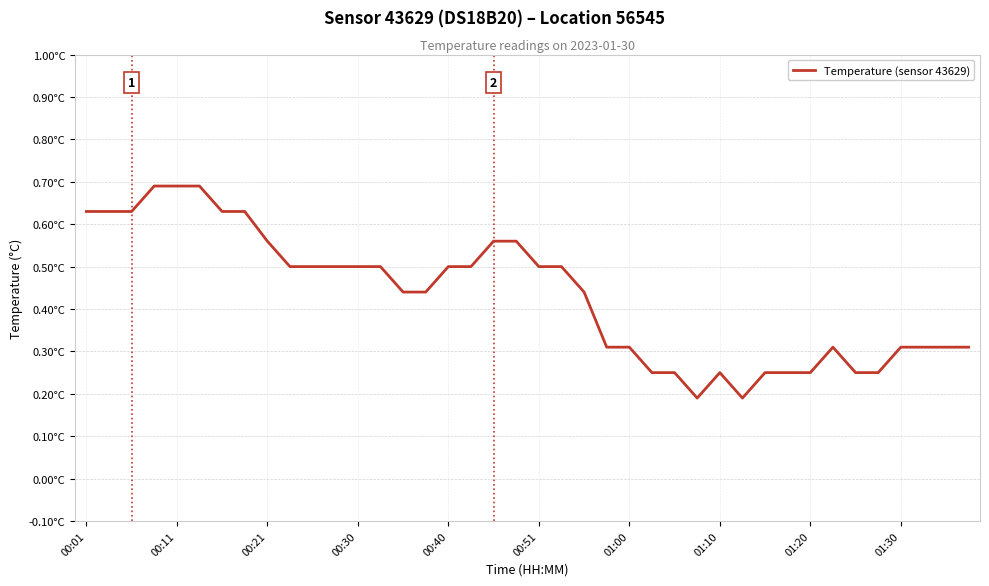

What is the sum of all values?

17.3